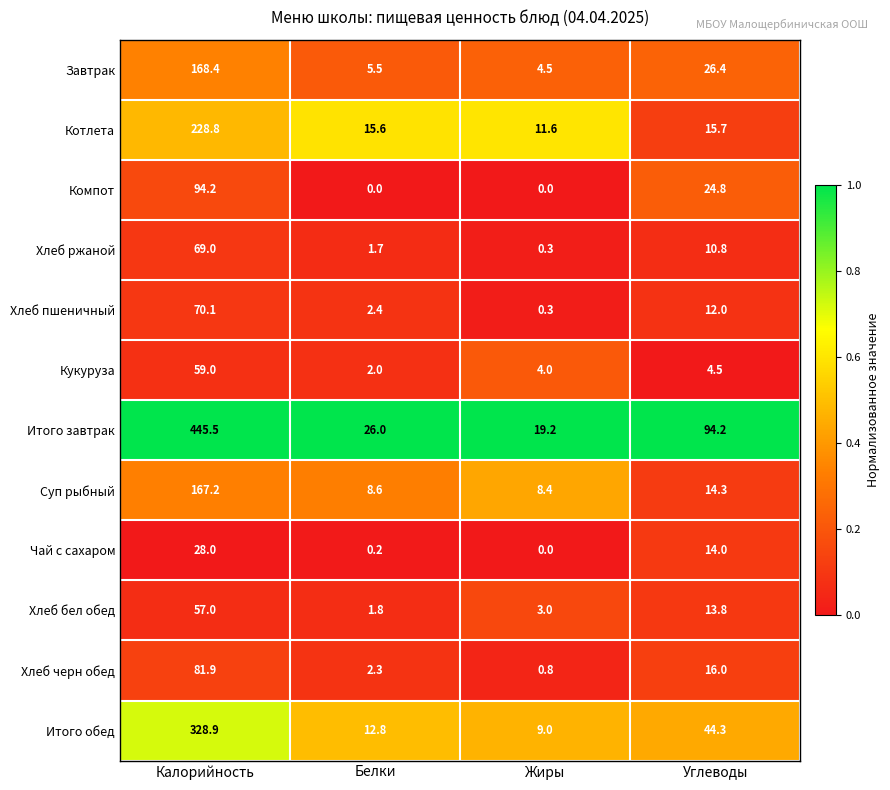

At which category is the sum across all series the highest?

Калорийность